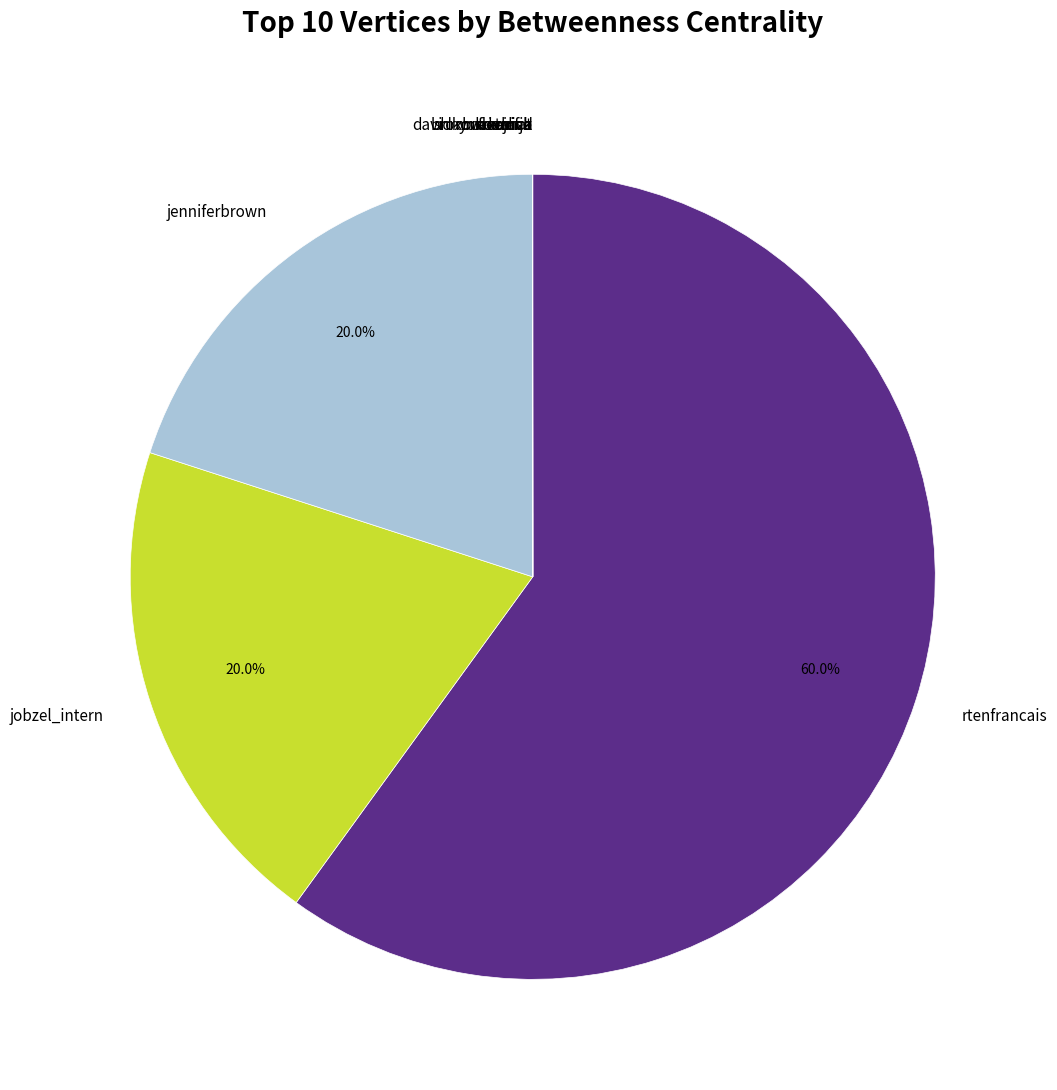

To the nearest percent, what is the average slice percentage?

10%